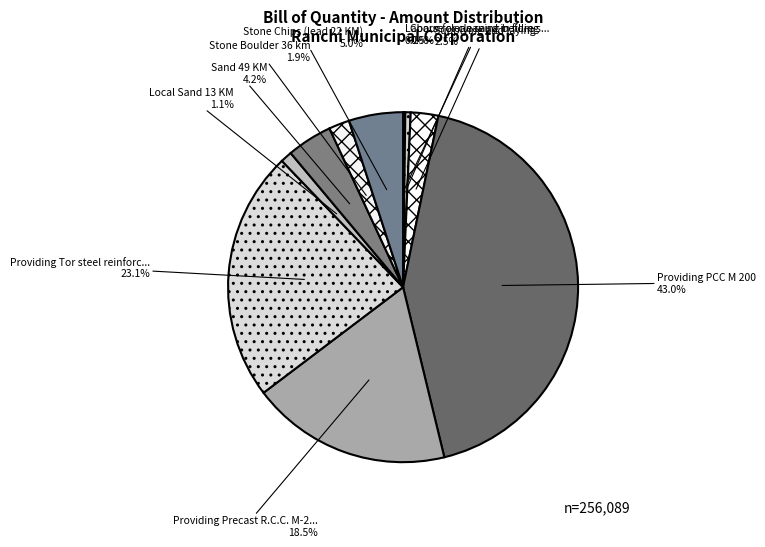

How many slices are in this pie chart?

10